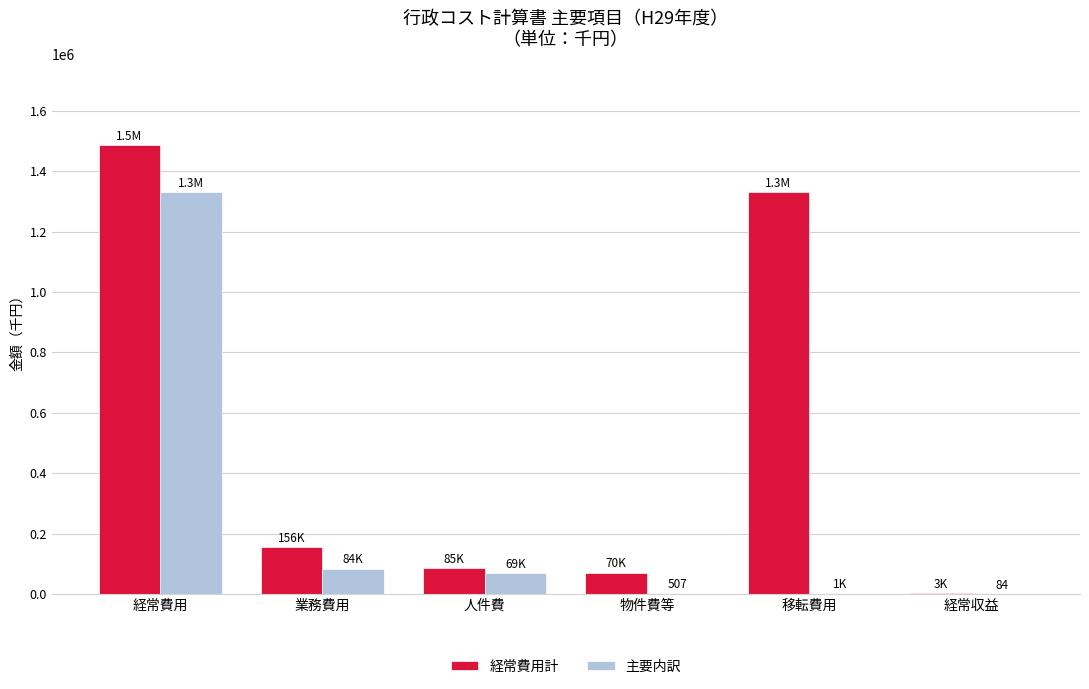

Which series changed the most between 業務費用 and 物件費等?

経常費用計